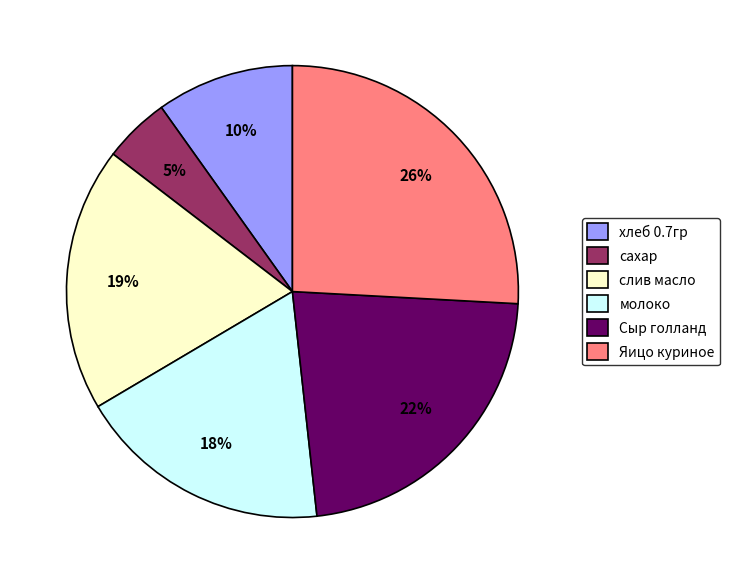

How many slices are in this pie chart?

6